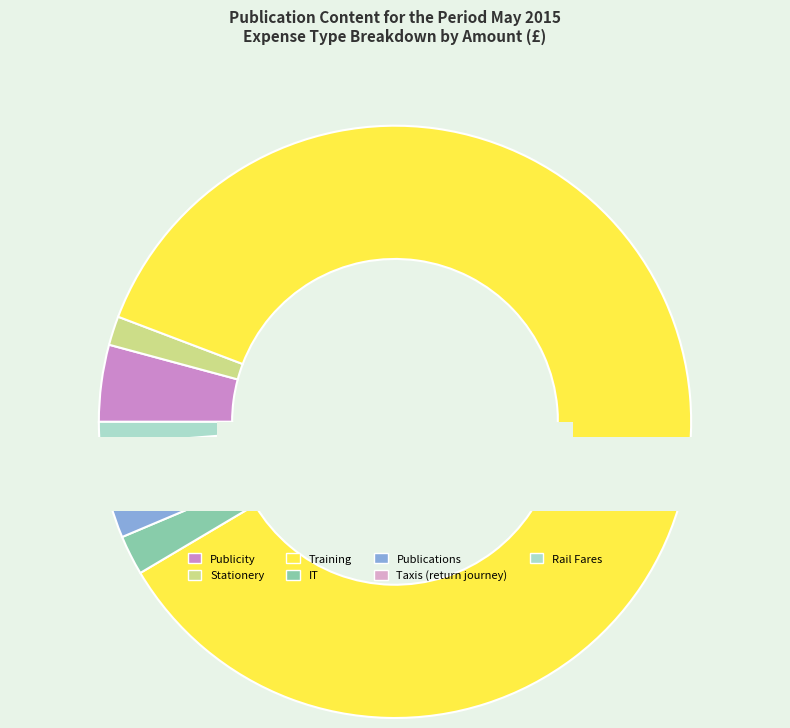

What is the change in value from Training to IT?

-2005.5